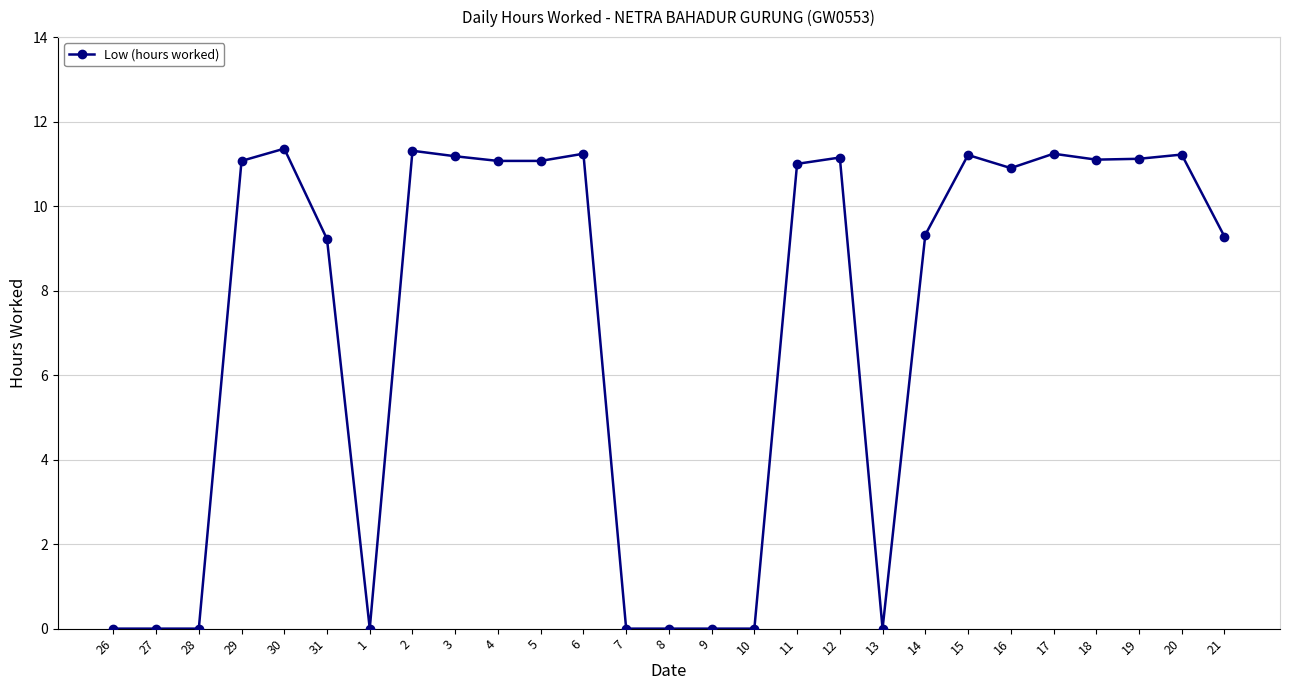

What is the greatest value displayed?

11.4